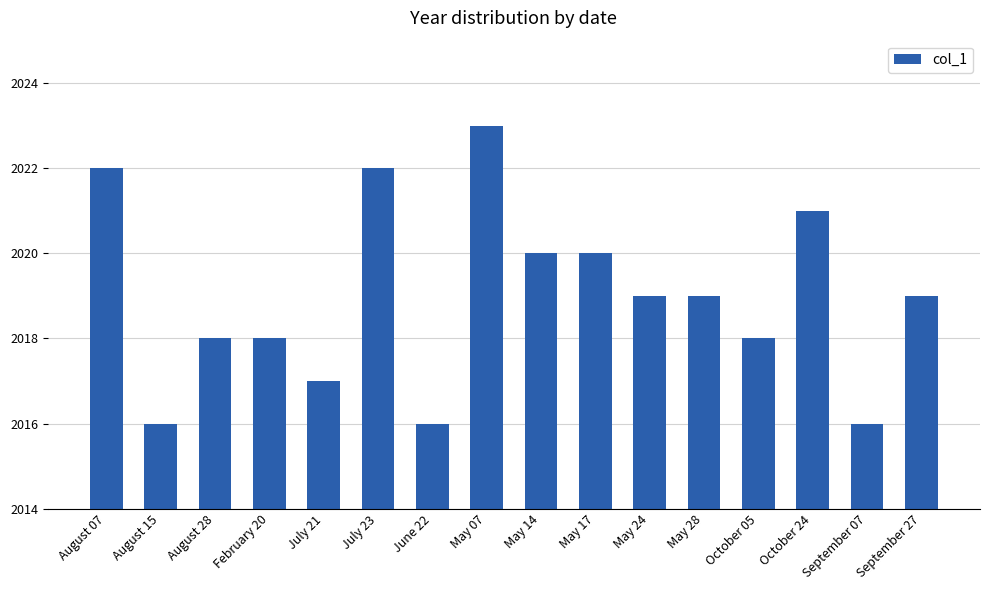

Count the number of categories in the chart.

16